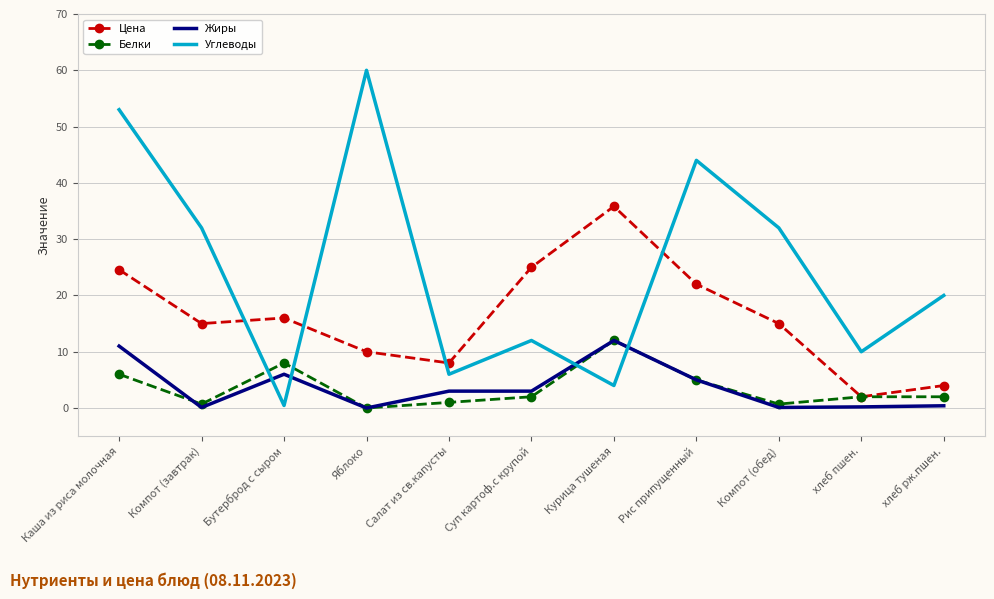

What is the difference between the highest and lowest values at Рис припущенный?

39.0